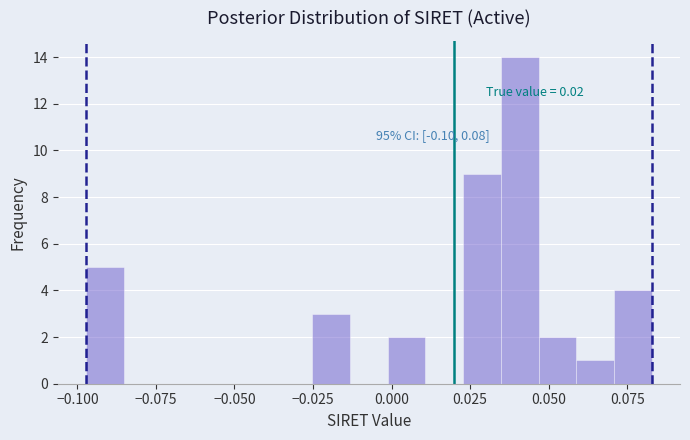

Around what value on the x-axis is the tallest bar? Give the approximate position of its centre, as read against the axis.

0.040